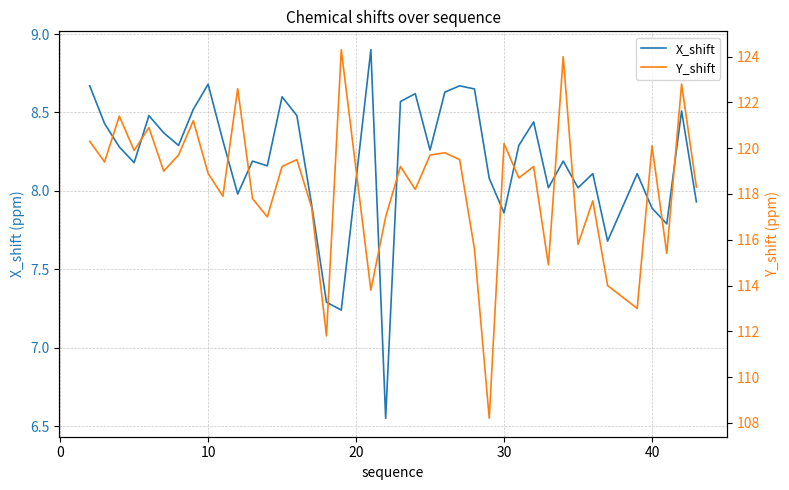

List the series in order of their overall mean, lowest first.

X_shift, Y_shift